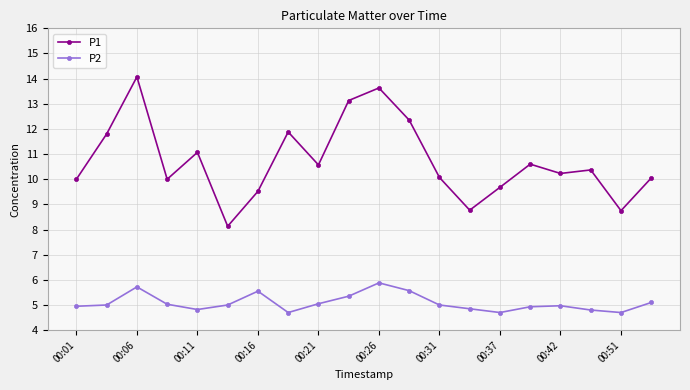

Which series has the largest total across all categories?

P1